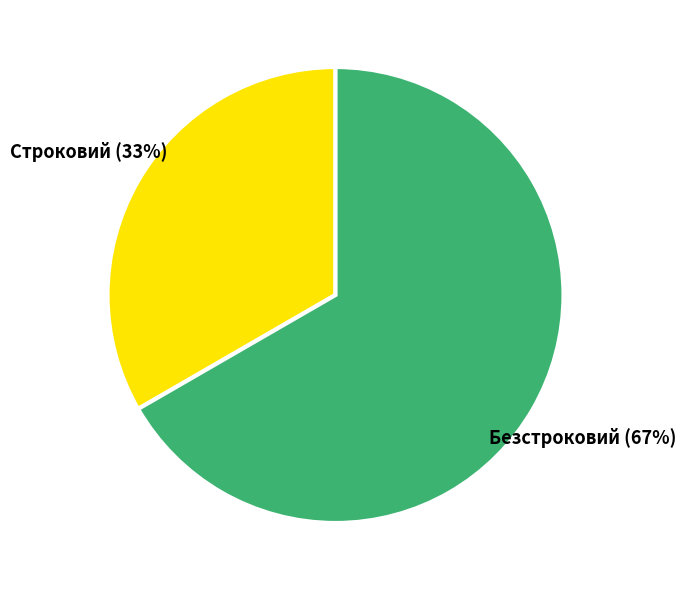

What is the largest slice in the pie chart?

Безстроковий